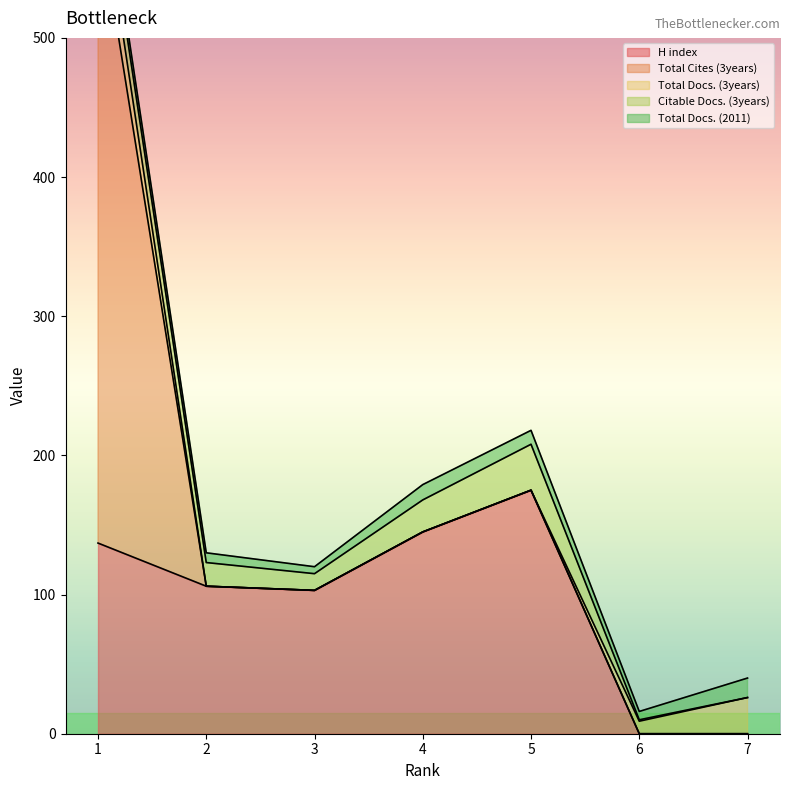

At which category does the chart reach its minimum across all series?

6